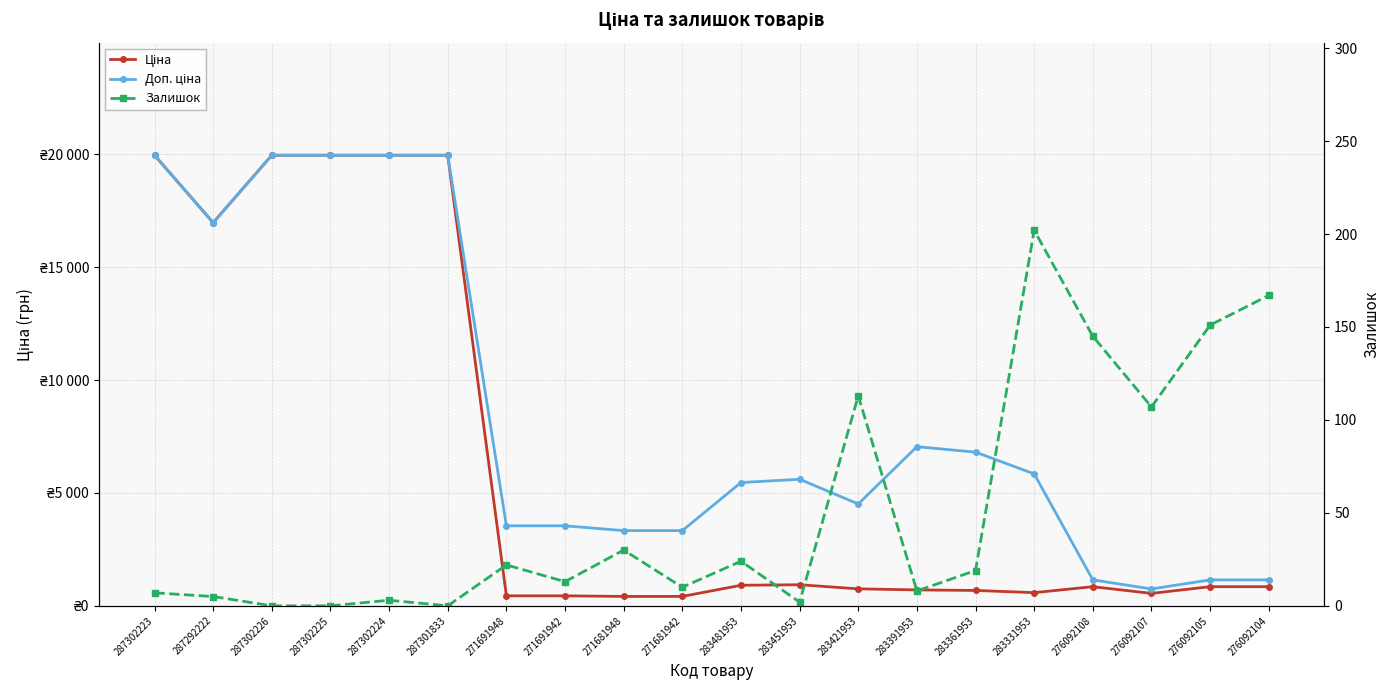

Which category has the highest value in the Доп. ціна series?

287302223